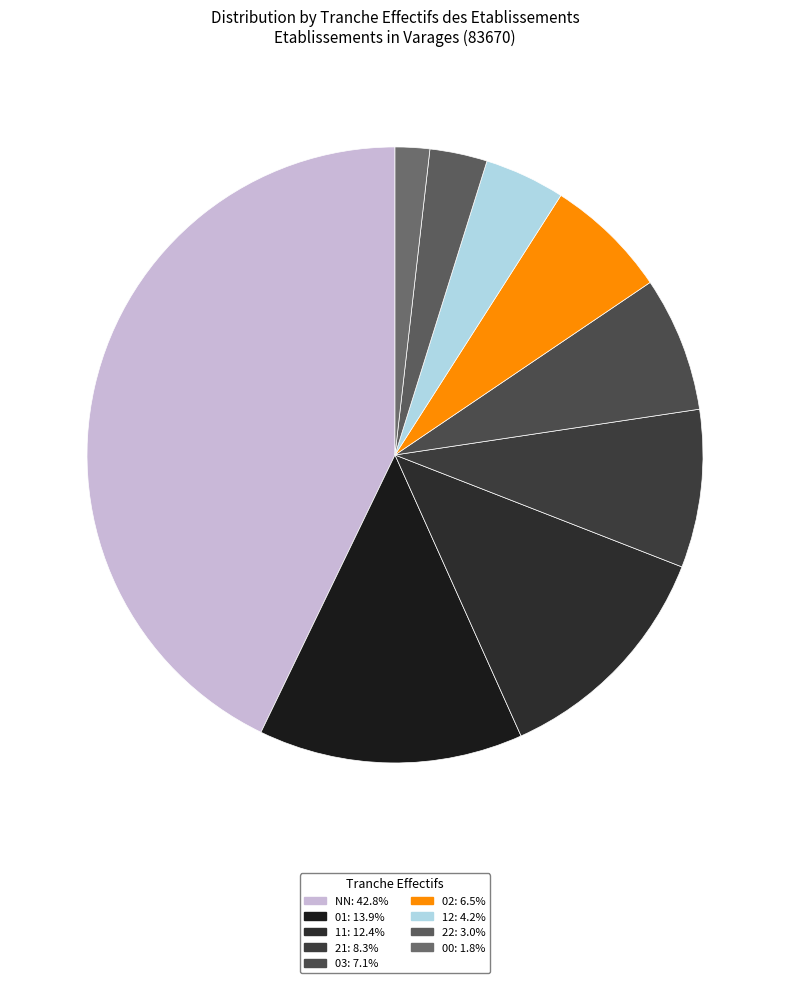

How many segments does this pie chart have?

9